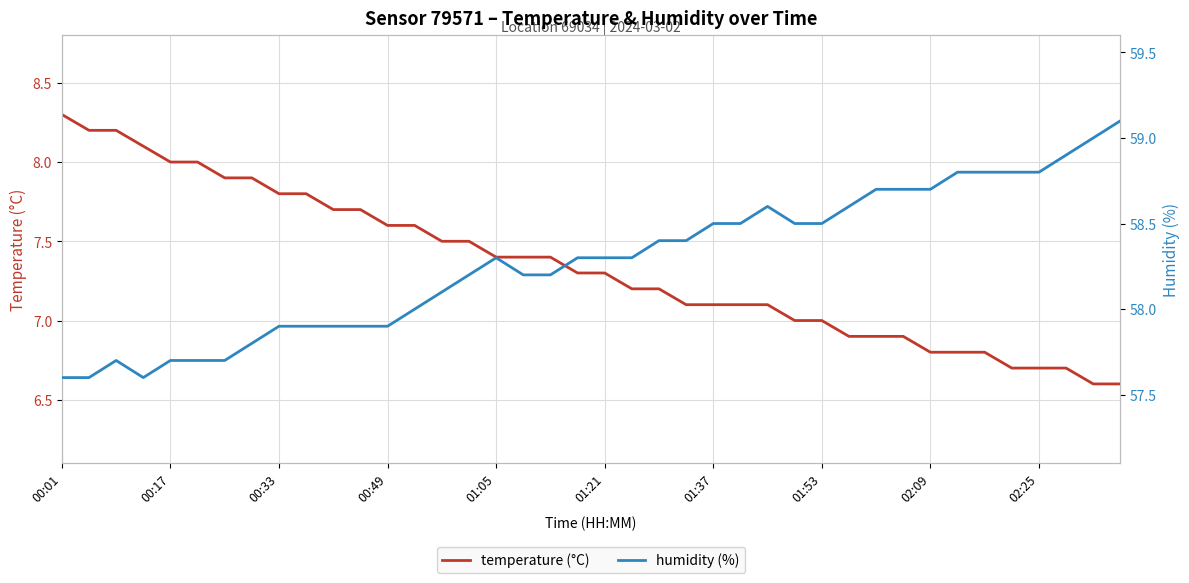

Which series has the largest range (max minus min)?

temperature (°C)